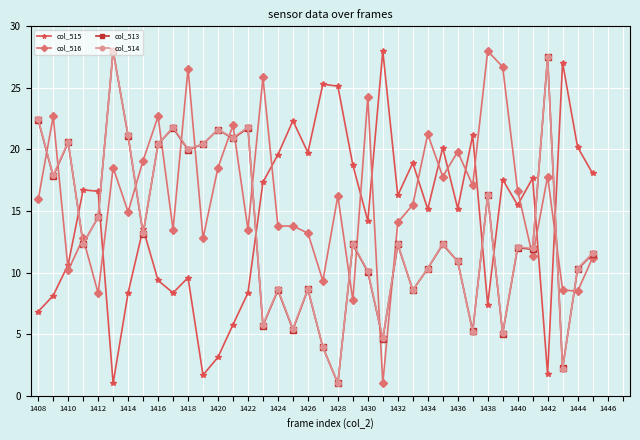

What is the value of the col_515 point at the 5th from the left?

16.6